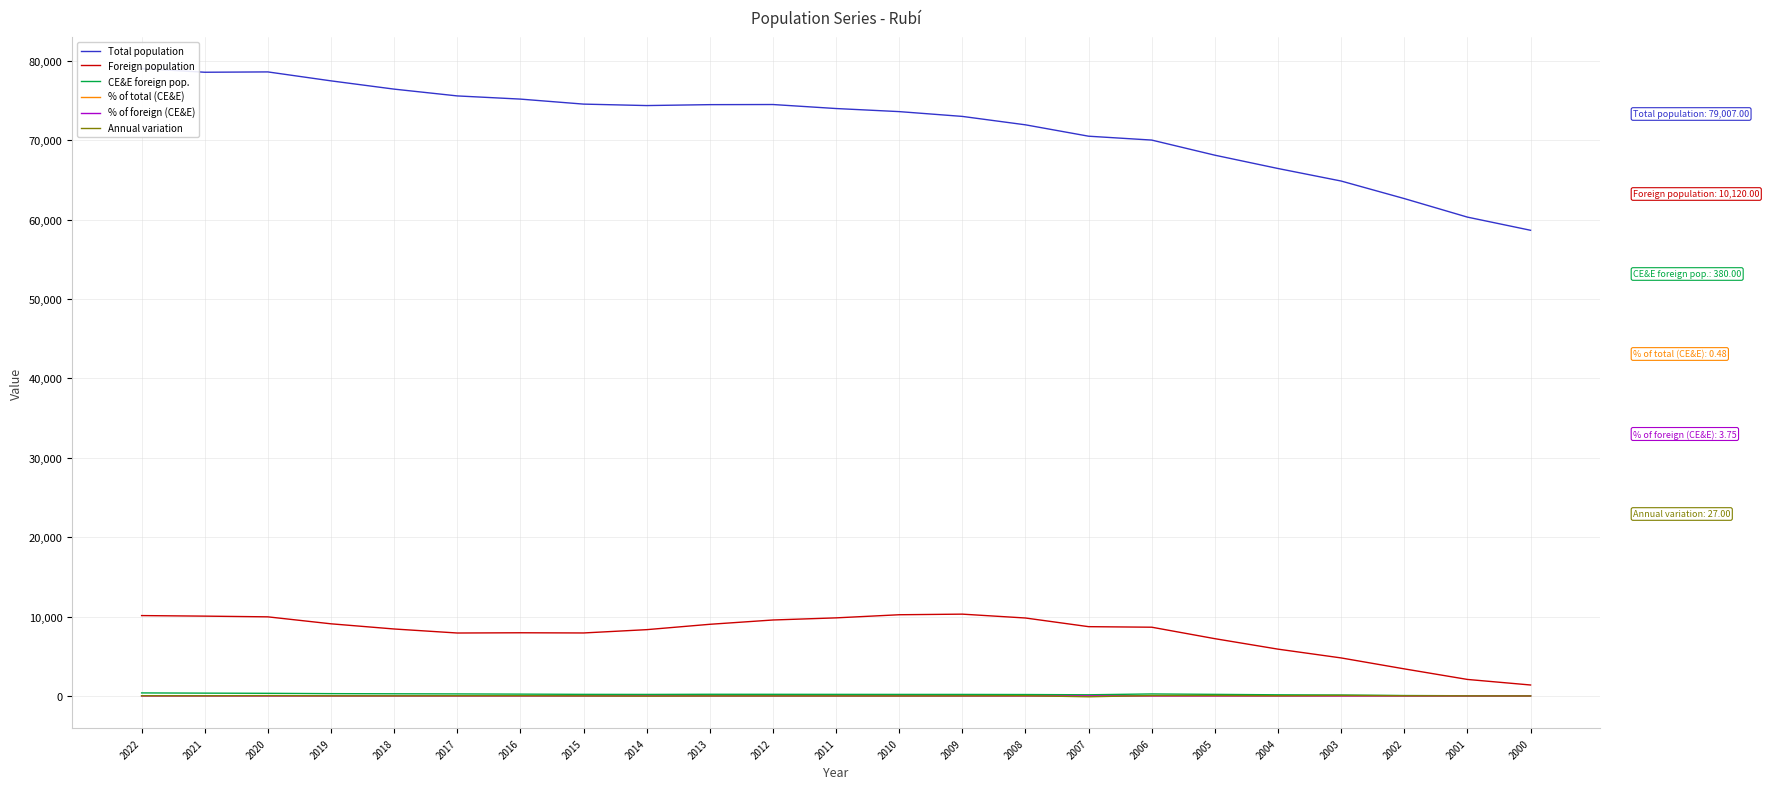

At which label does % of foreign (CE&E) reach its minimum?

2000